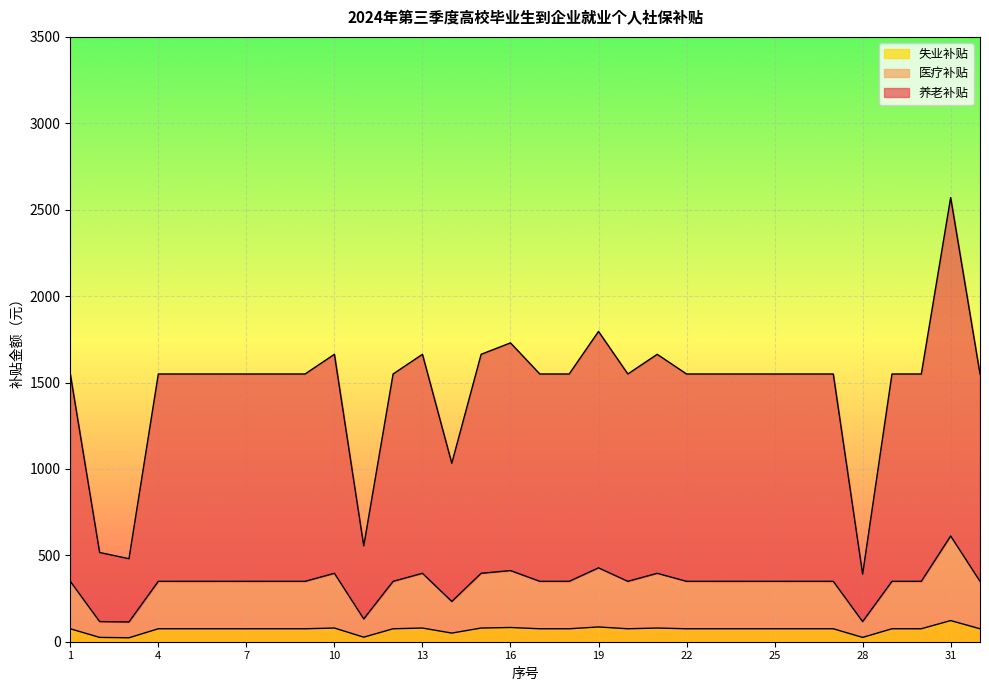

Where is 失业补贴 nearest to the value 72?

1